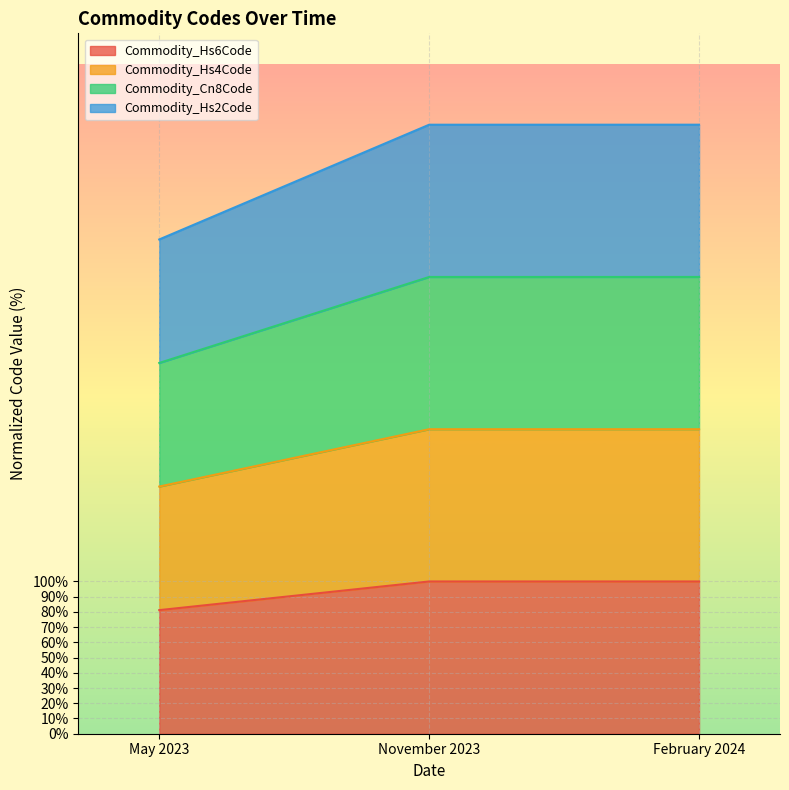

True or false: Commodity_Hs6Code has a value of 100.0 at November 2023.

True